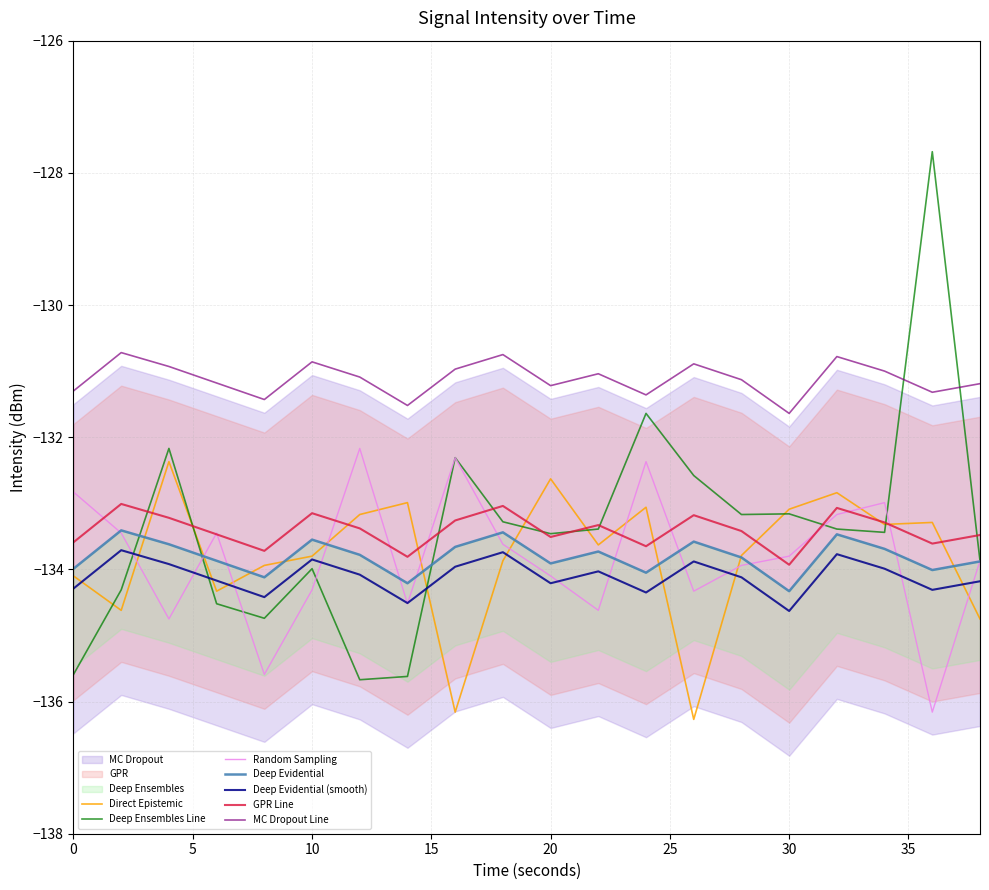

True or false: Random Sampling and MC Dropout Line intersect in this chart.

False